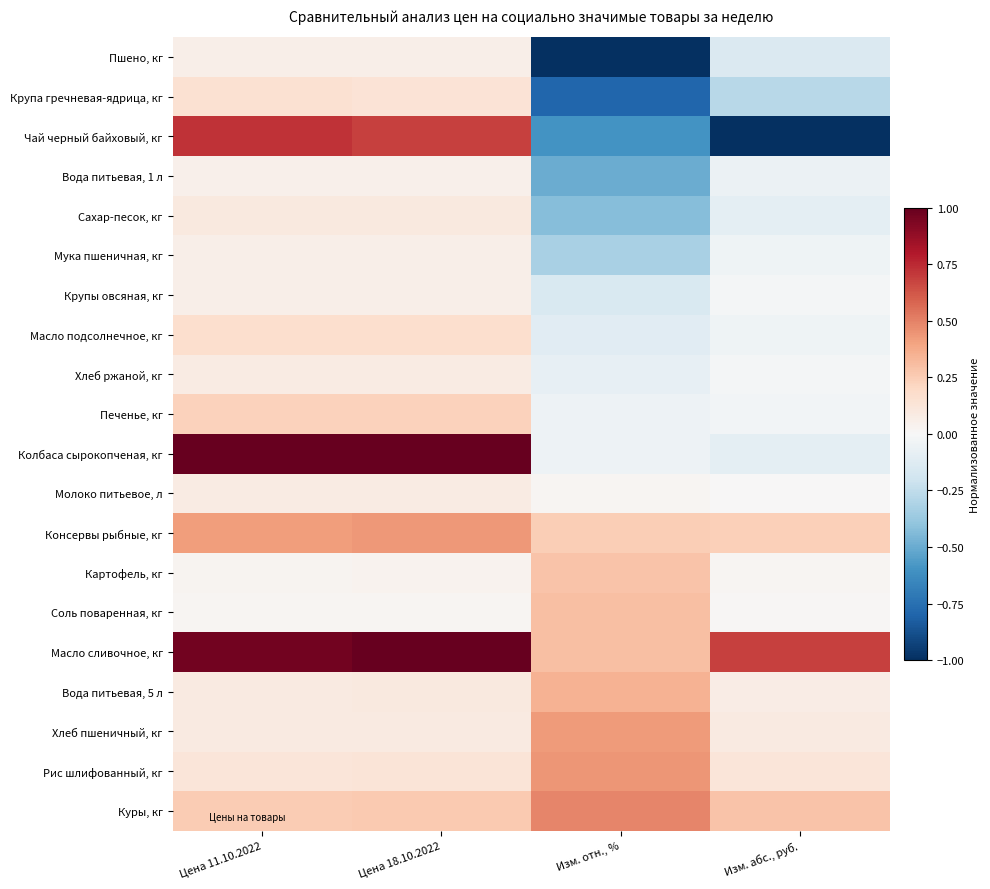

At how many categories does at least one series exceed 0?

4